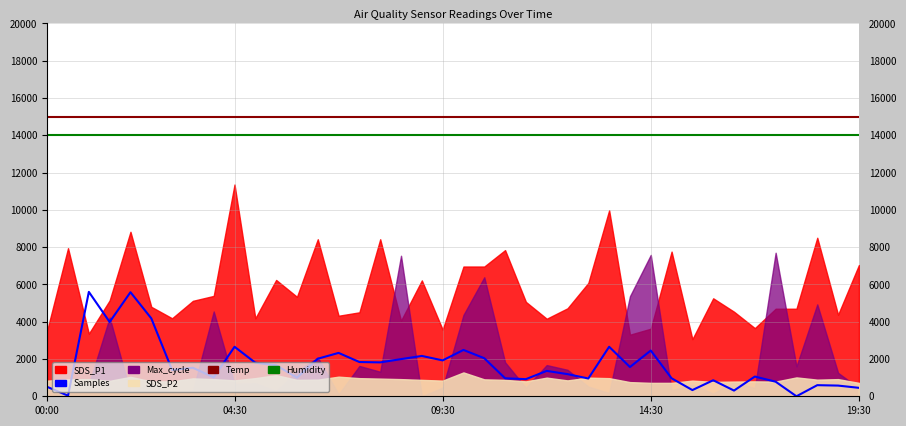

What is the average value of the Humidity (scaled) series?

14000.0